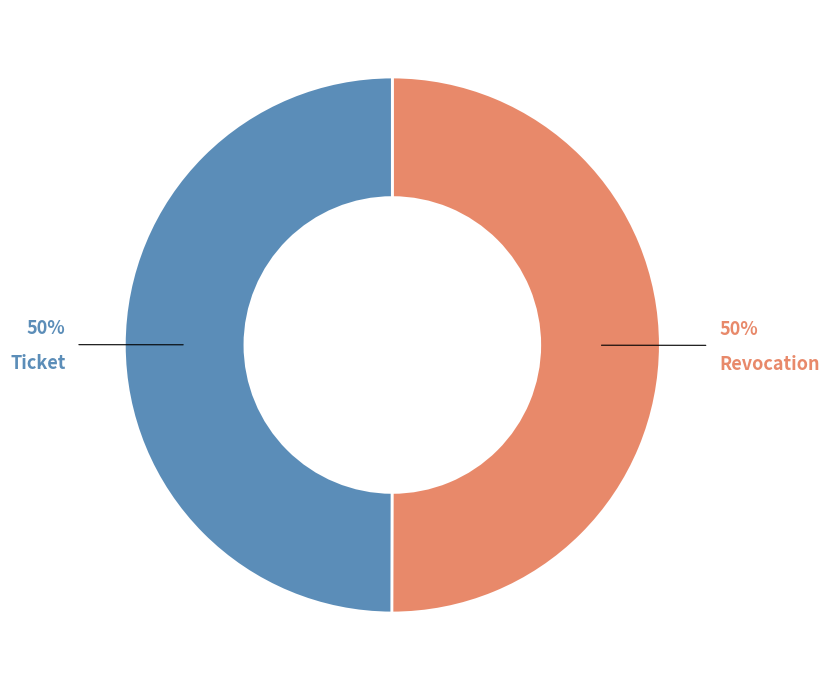

To the nearest percent, what percentage of the pie is Ticket?

50%